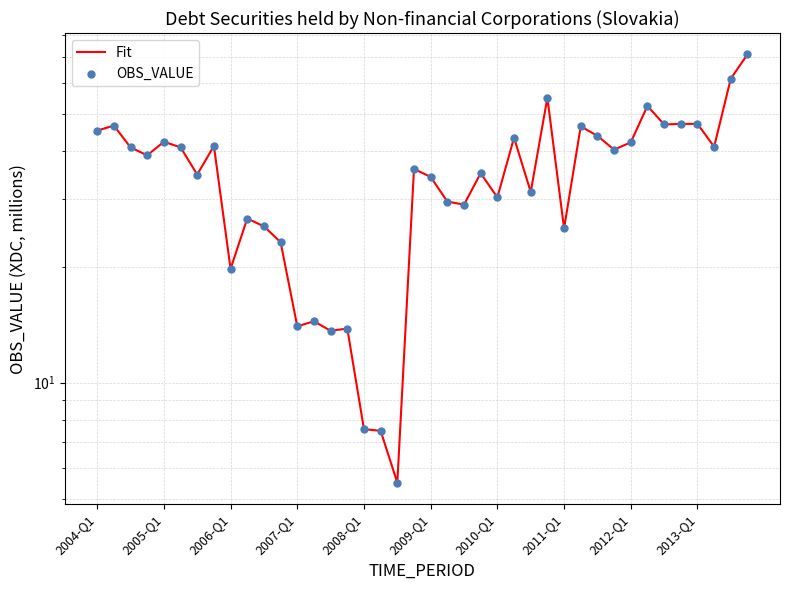

Which series has the widest spread of Y values?

Fit